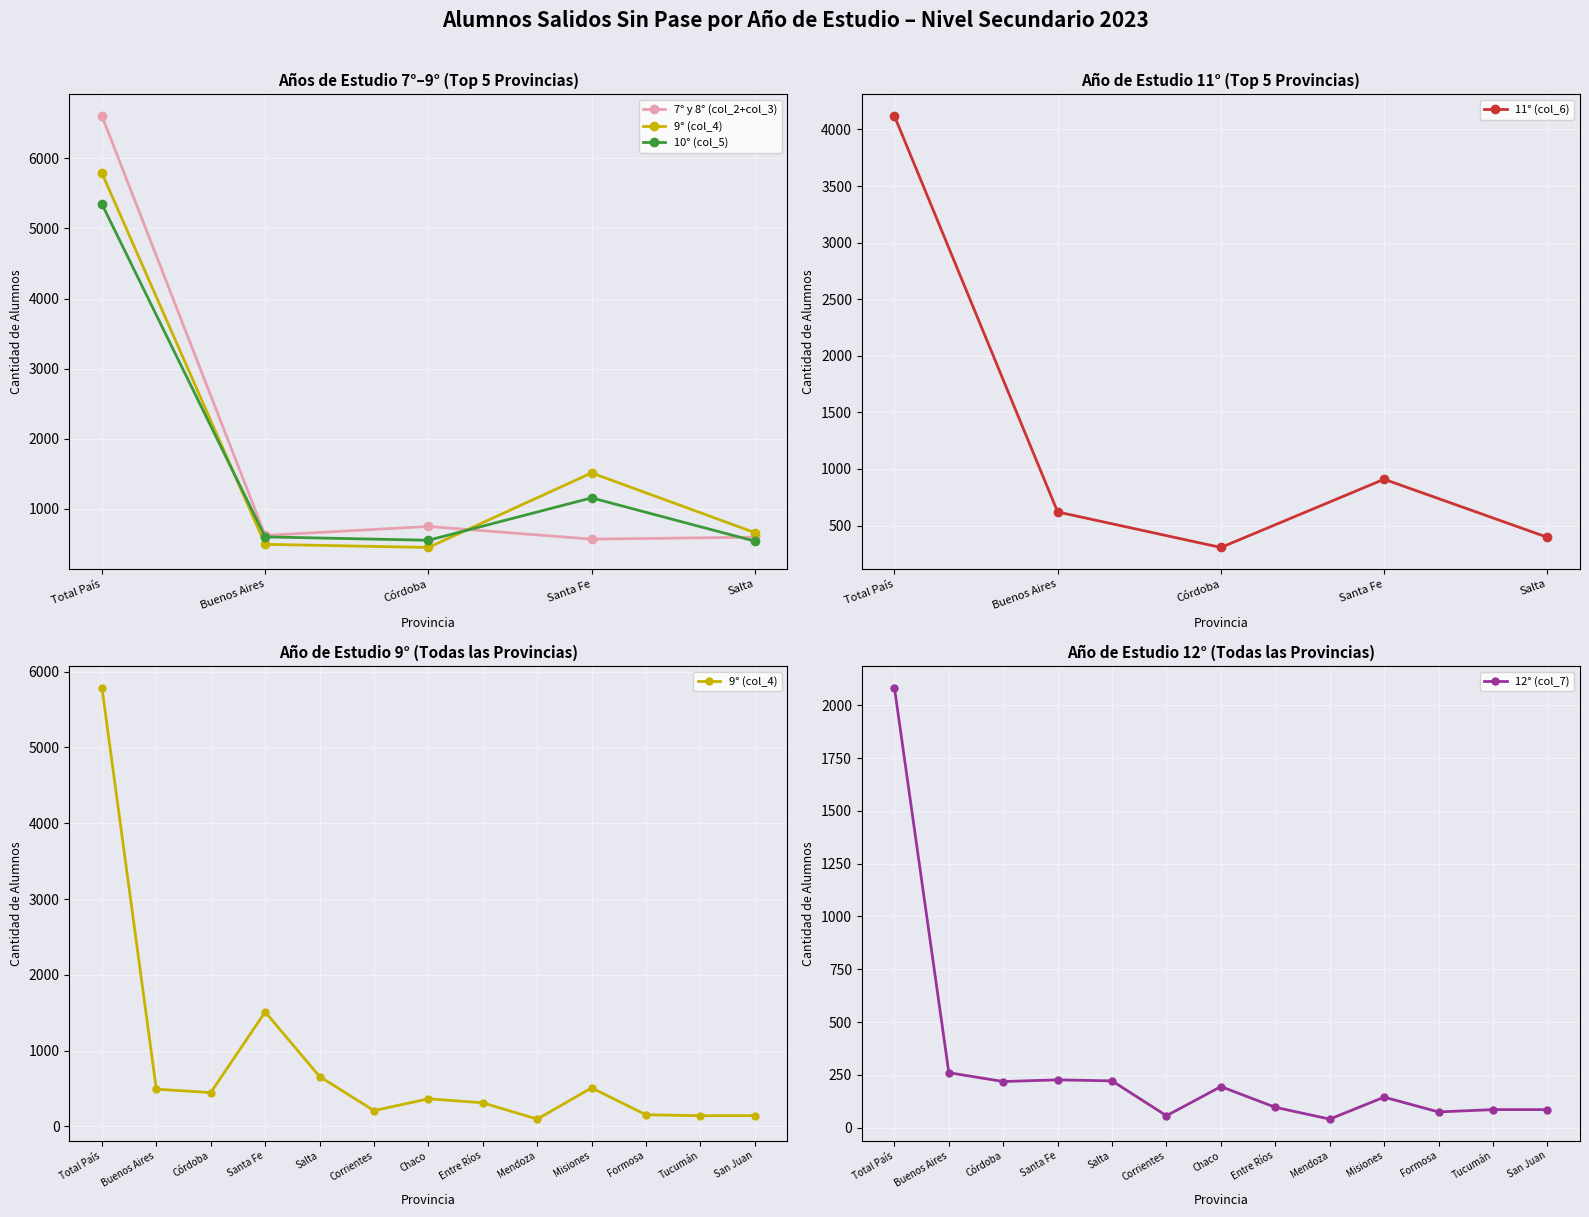

What position from the left is Misiones?

10